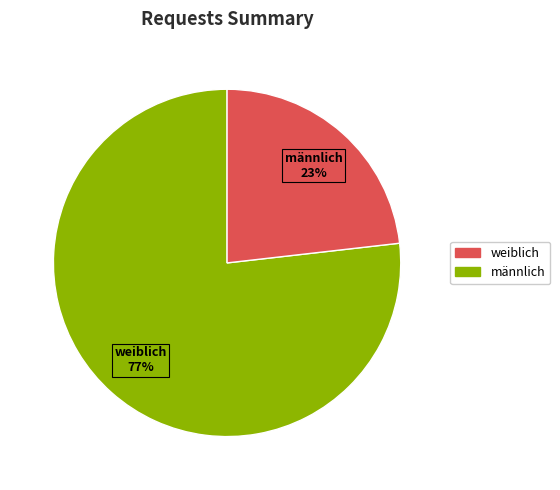

To the nearest percent, what is the difference between the largest and smallest slice percentages?

54%